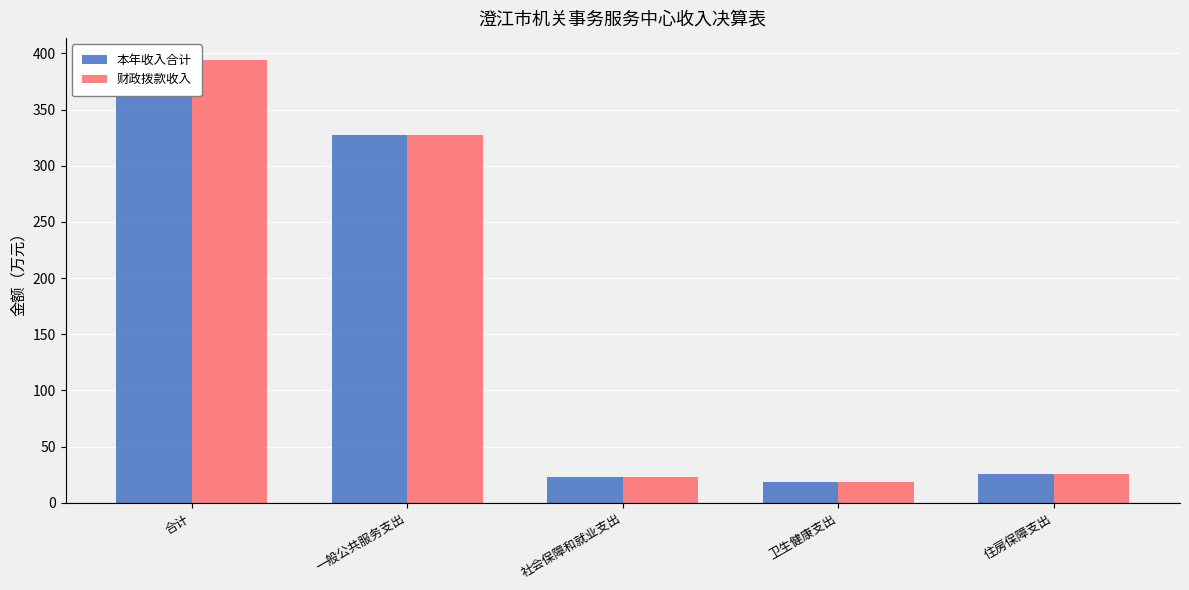

What is the label of the 5th bar from the right?

合计